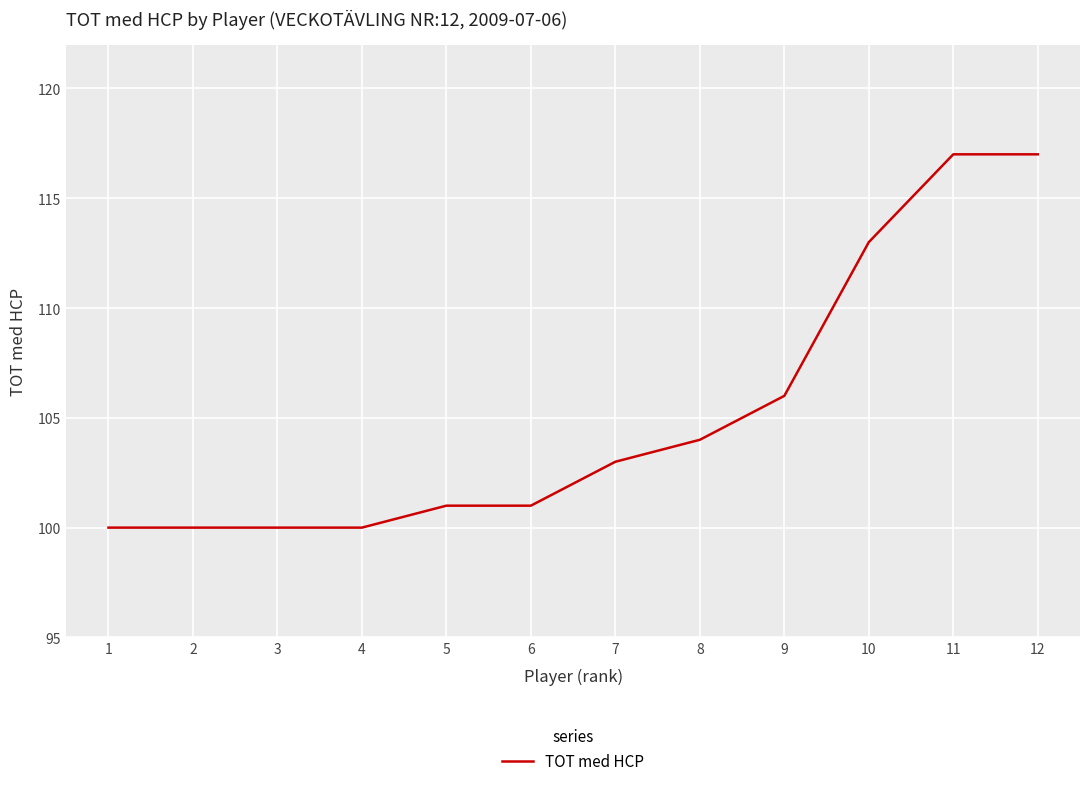

What is the minimum value shown in the chart?

100